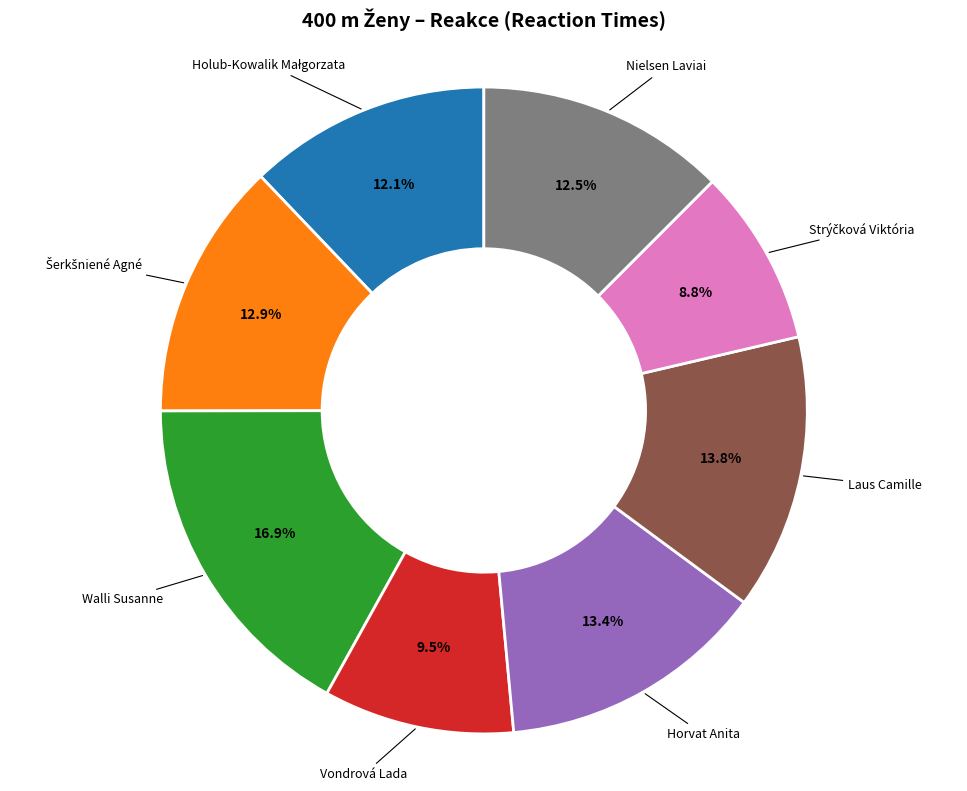

Is there a majority slice in this chart?

No